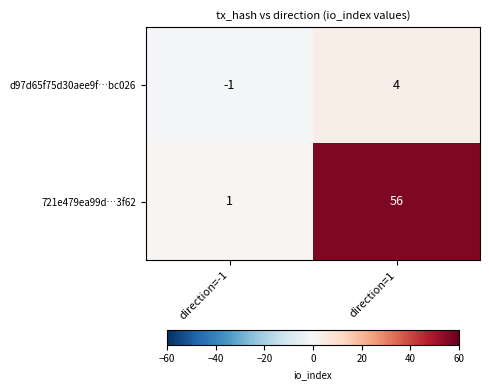

List the series in order of their peak value, highest first.

721e479ea99d…3f62, d97d65f75d30aee9f…bc026